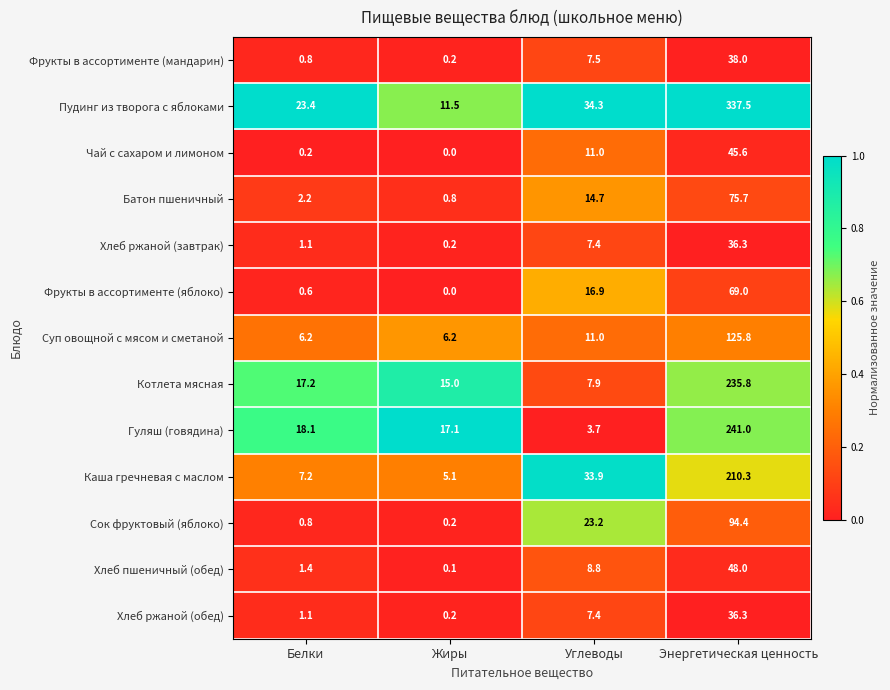

Which category has the lowest value across all series?

Жиры